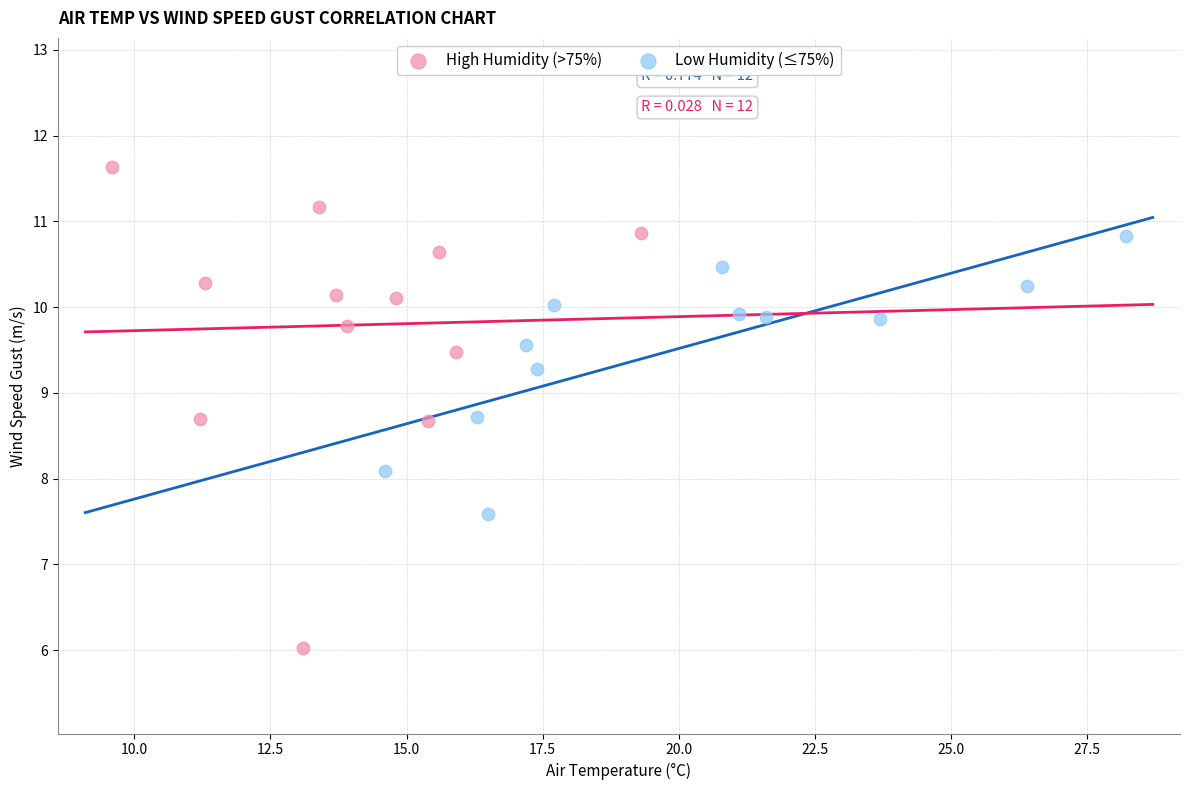

What are all the series names shown in the legend?

High Humidity (>75%), Low Humidity (≤75%)